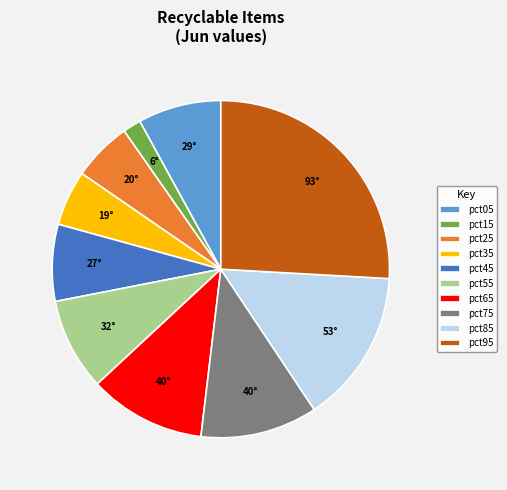

Is it true that pct55 is 14% of the pie?

False